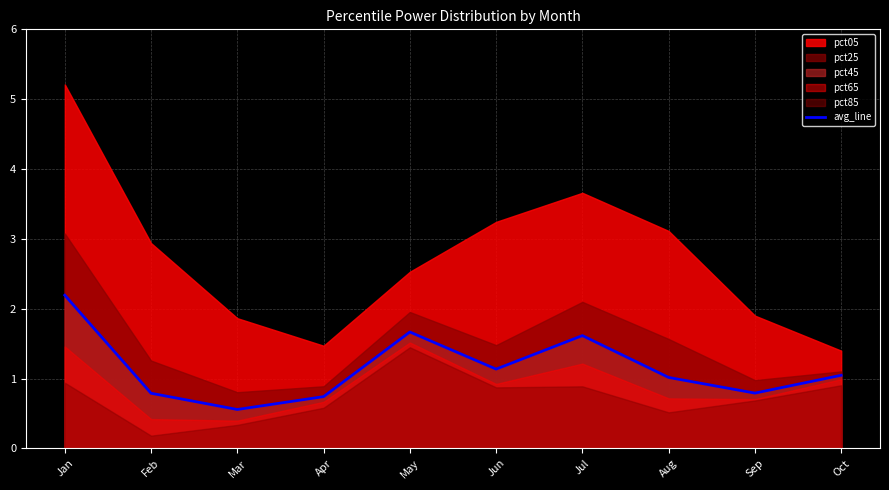

How many data points are less than 1?

4